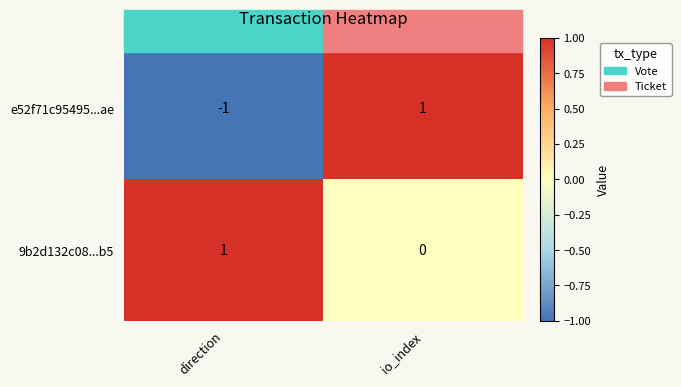

Where is 9b2d132c08...b5 nearest to the value 0?

io_index